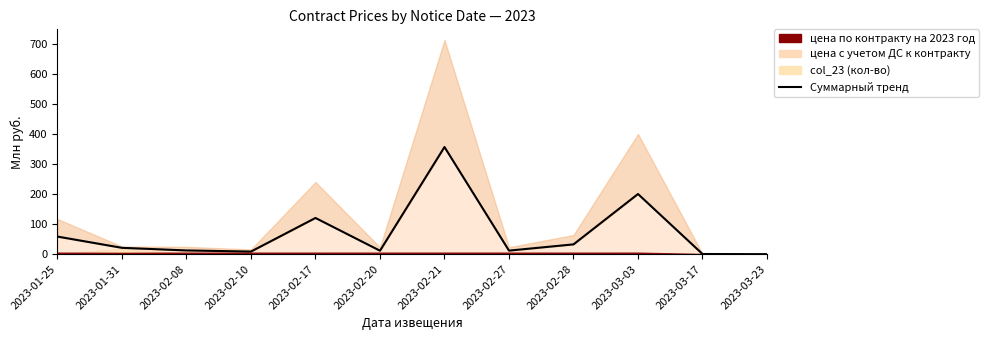

List the labels in order of value, smallest first.

2023-03-23, 2023-03-17, 2023-02-10, 2023-02-20, 2023-02-27, 2023-02-08, 2023-01-31, 2023-02-28, 2023-01-25, 2023-02-17, 2023-03-03, 2023-02-21